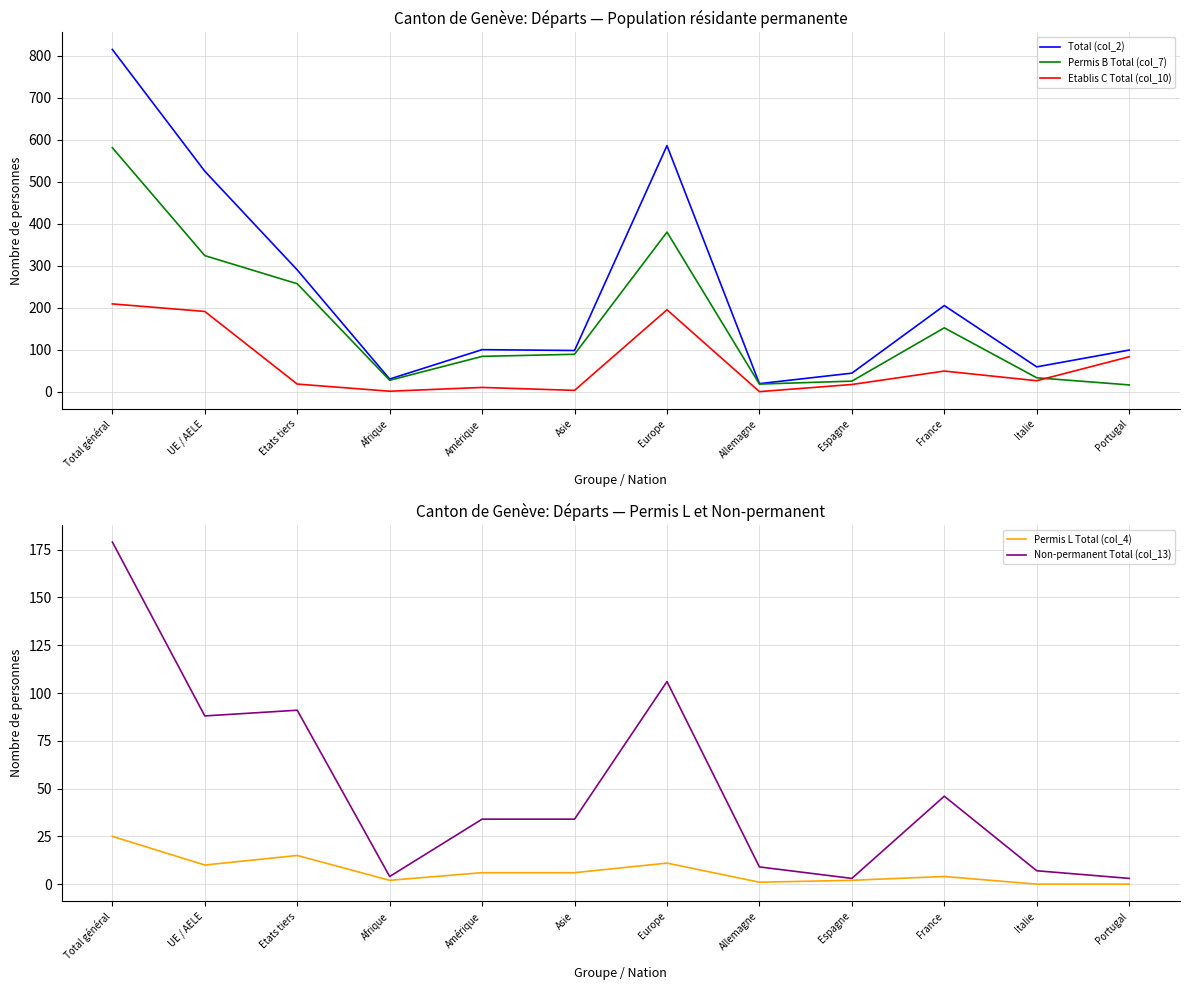

At how many categories does at least one series exceed 429?

3